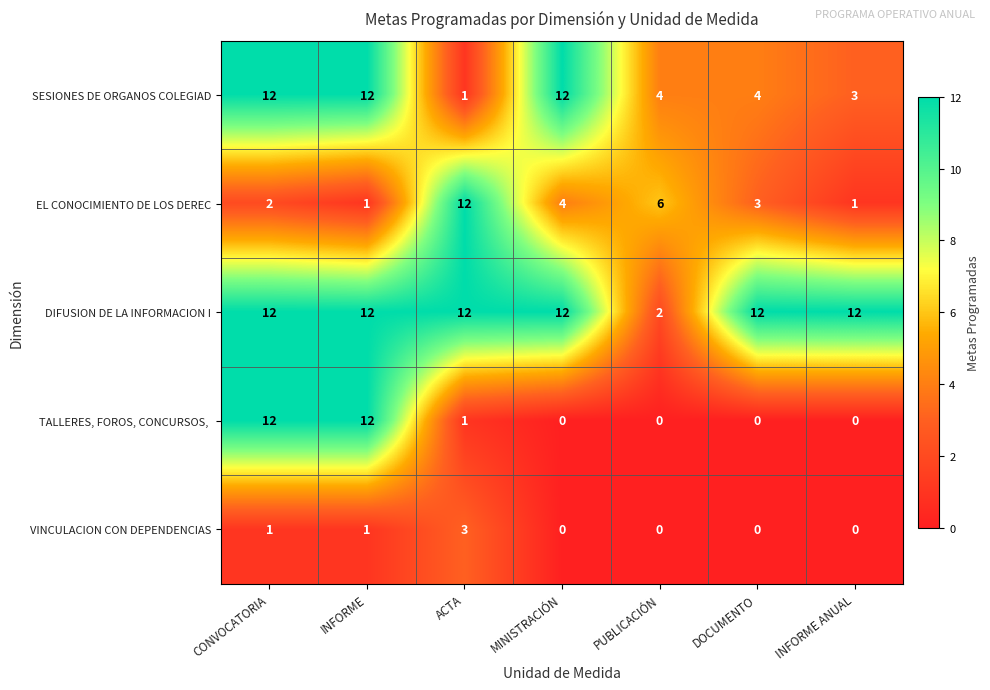

Which series has the largest total across all categories?

DIFUSION DE LA INFORMACION I